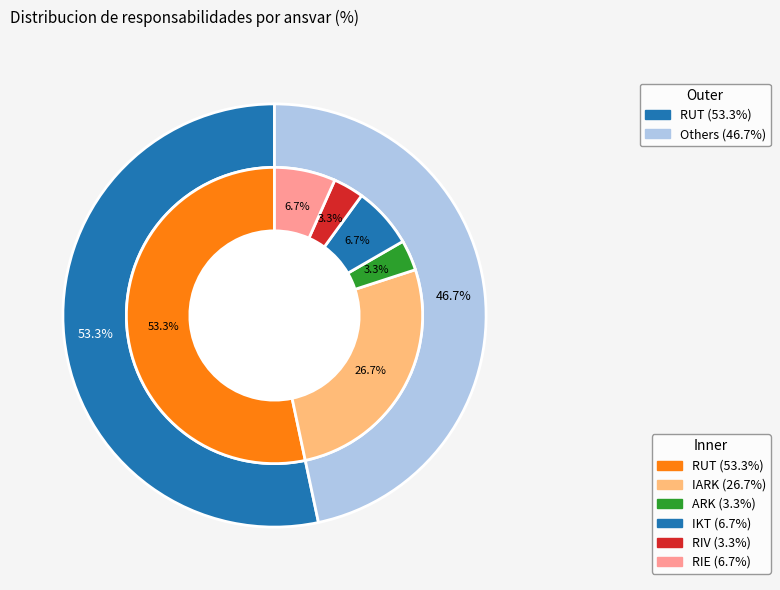

Which slice is the largest?

RUT